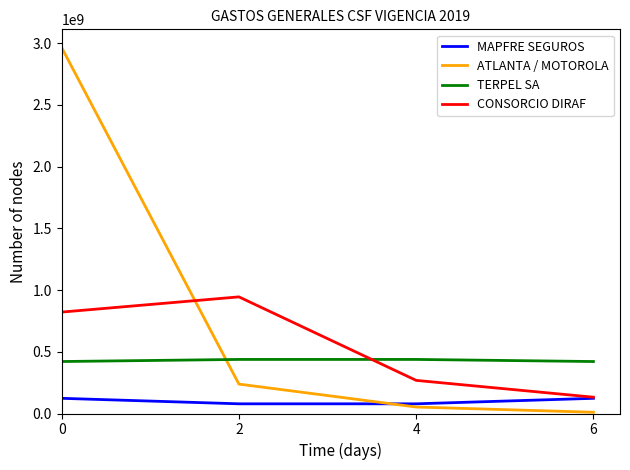

List the series in order of their overall mean, lowest first.

MAPFRE SEGUROS, TERPEL SA, CONSORCIO DIRAF, ATLANTA / MOTOROLA